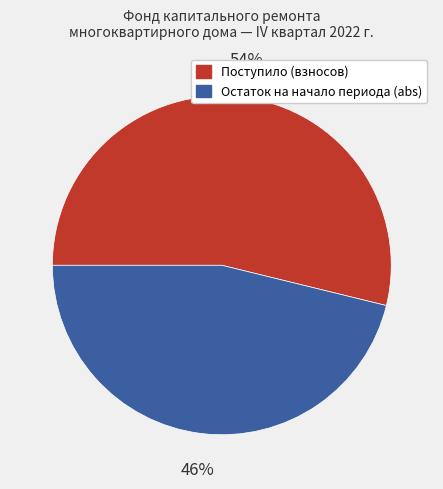

To the nearest percent, what is the difference between the largest and smallest slice percentages?

8%